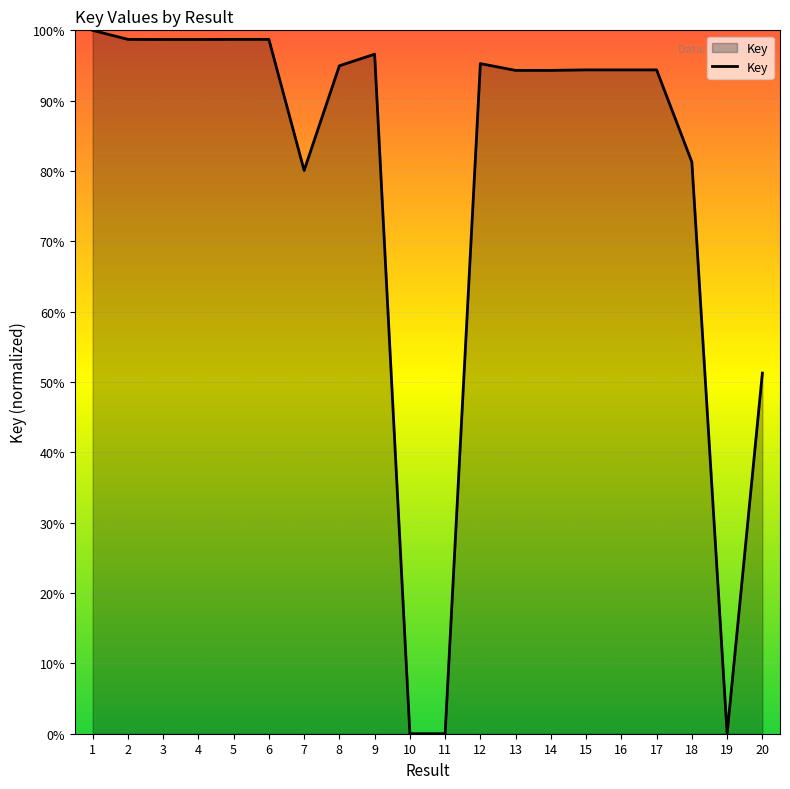

How many distinct data groups are displayed?

1